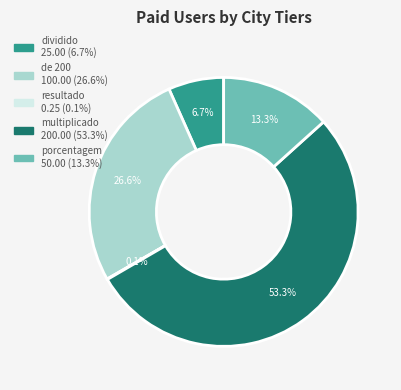

What percentage is NOT represented by multiplicado?

46.7%